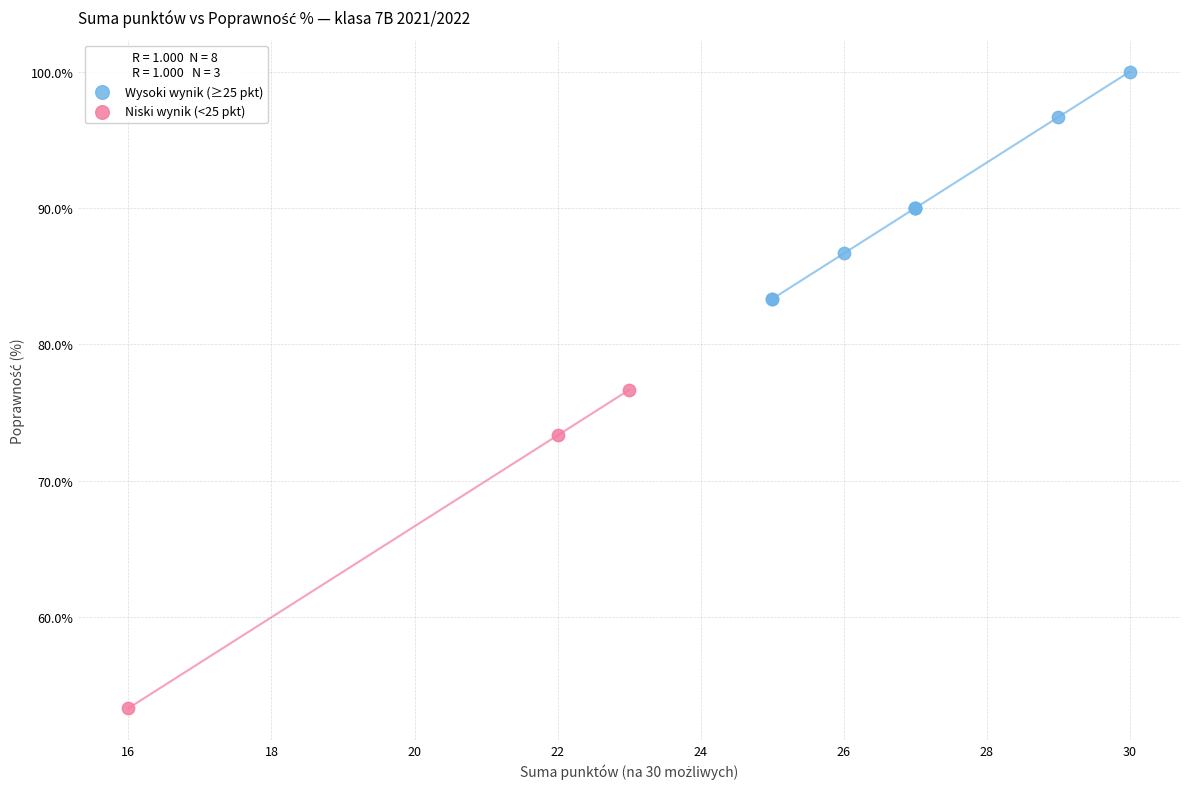

Which series has the widest spread of Y values?

Niski wynik (<25 pkt)